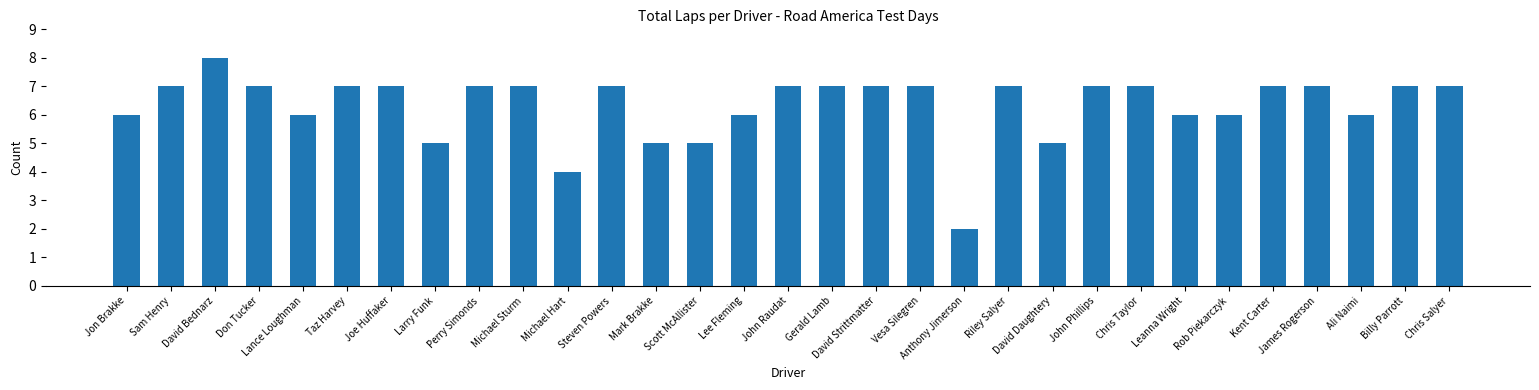

Between Ali Naimi and Chris Taylor, which is larger?

Chris Taylor